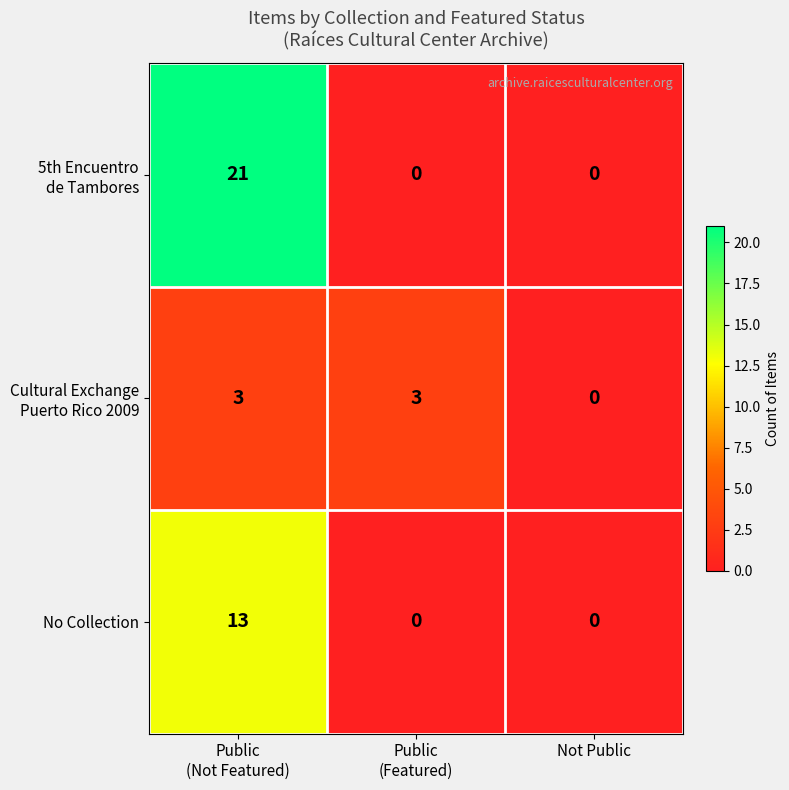

True or false: No Collection has a value of 0 at Not Public.

True